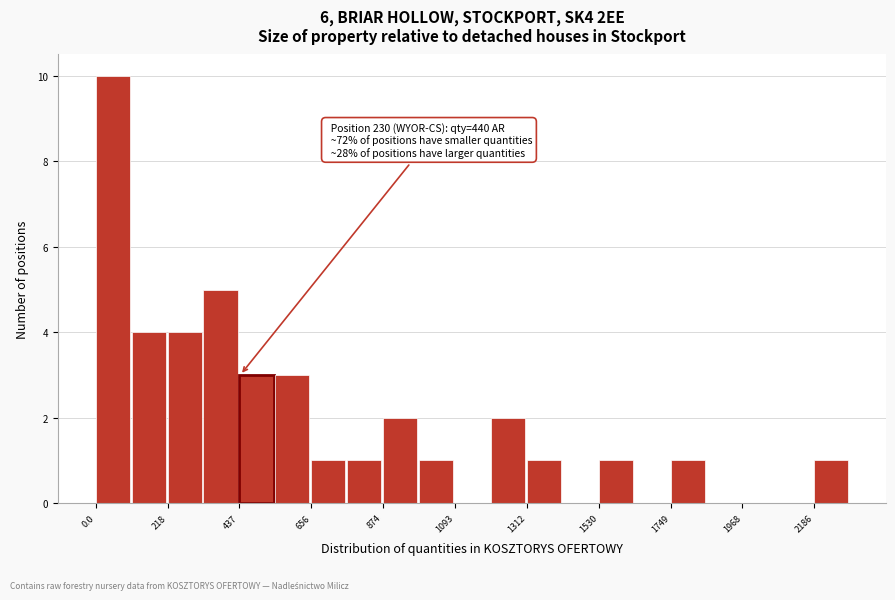

Read against the x-axis, roughly where is the centre of the tallest bar?

50